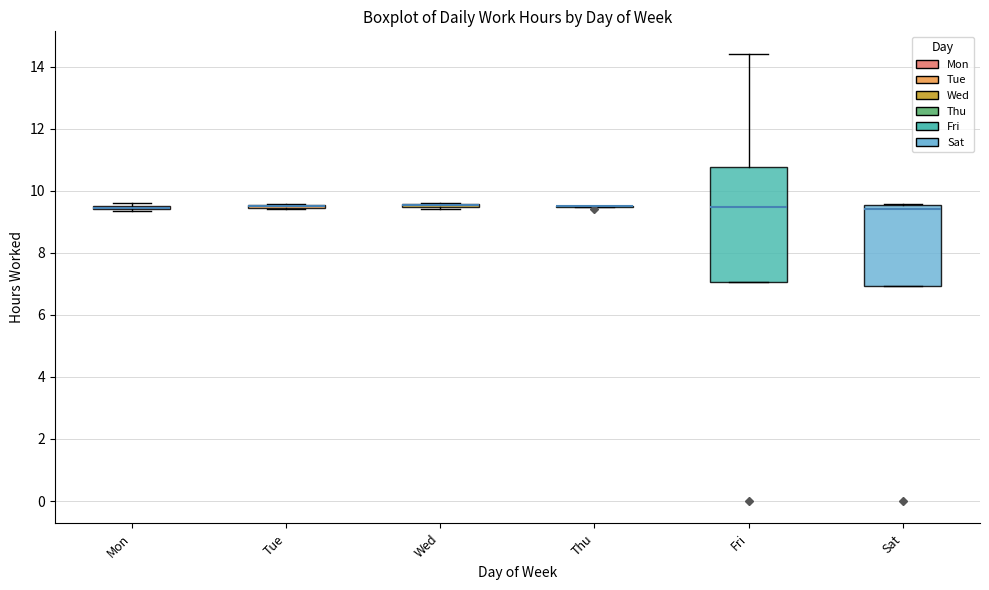

Where is the lower edge of the box for Fri on the y-axis? The values are not printed on the chart, so give them approximately, as read against the axis.

7.0